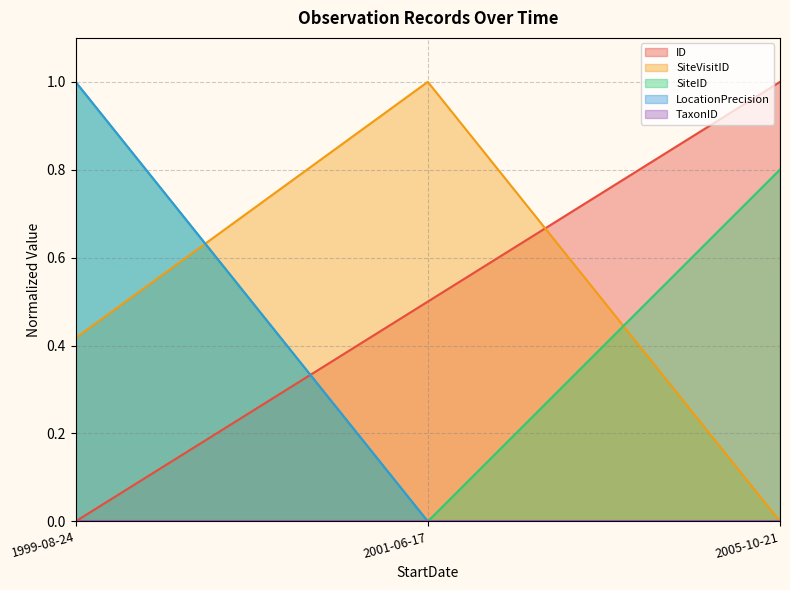

True or false: LocationPrecision has a value of -0.3 at 2001-06-17.

False